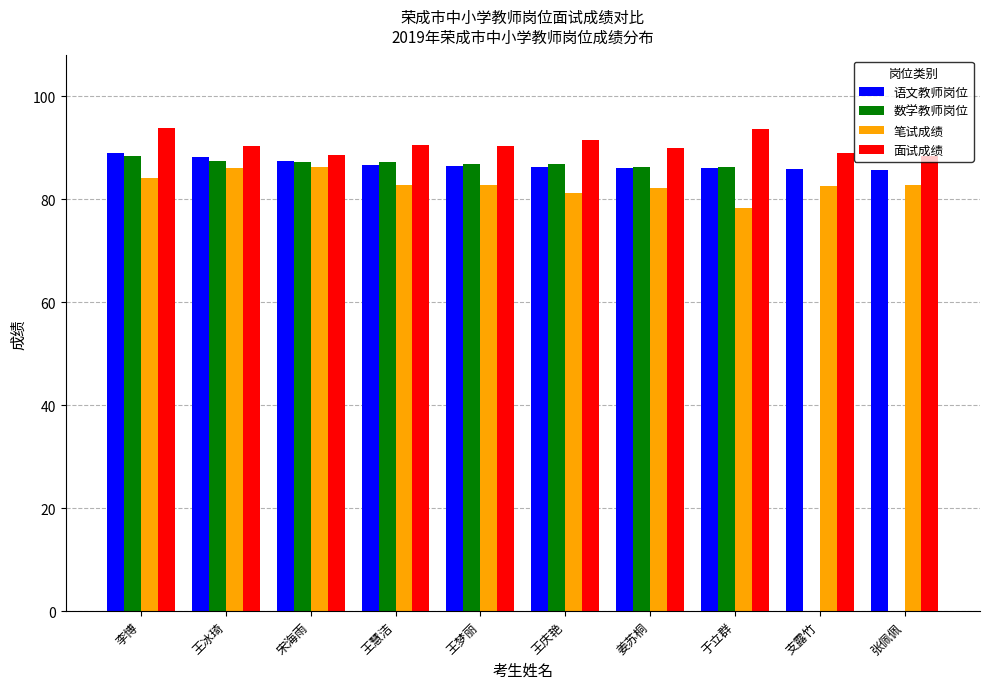

How many groups of bars are there?

10